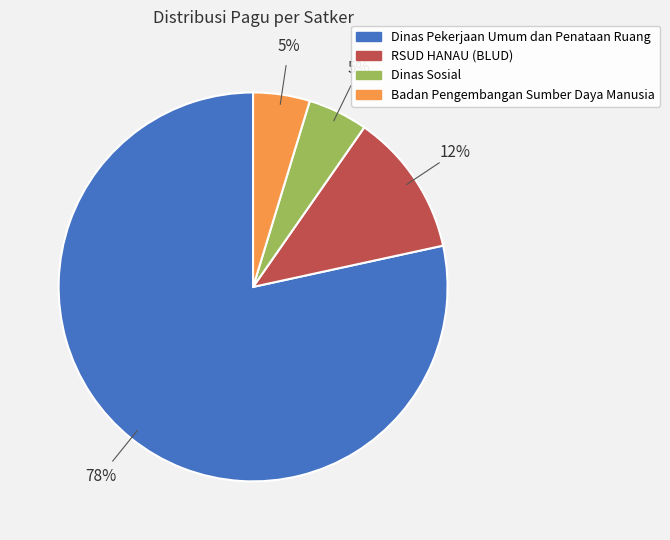

Is there any slice that represents more than half of the pie?

Yes